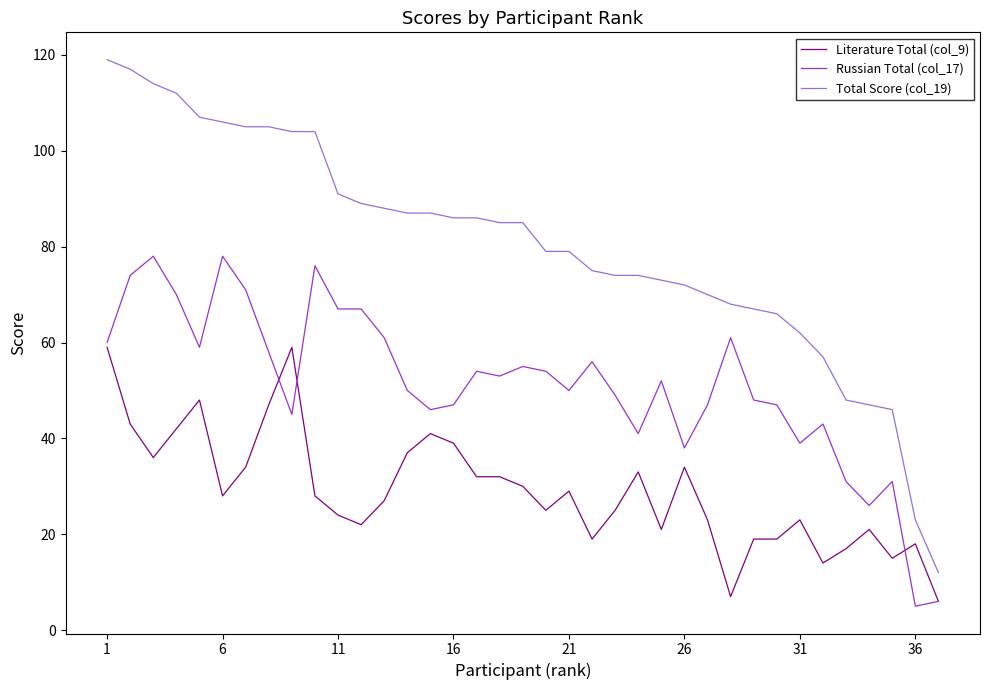

What is the average value of the Total Score (col_19) series?

80